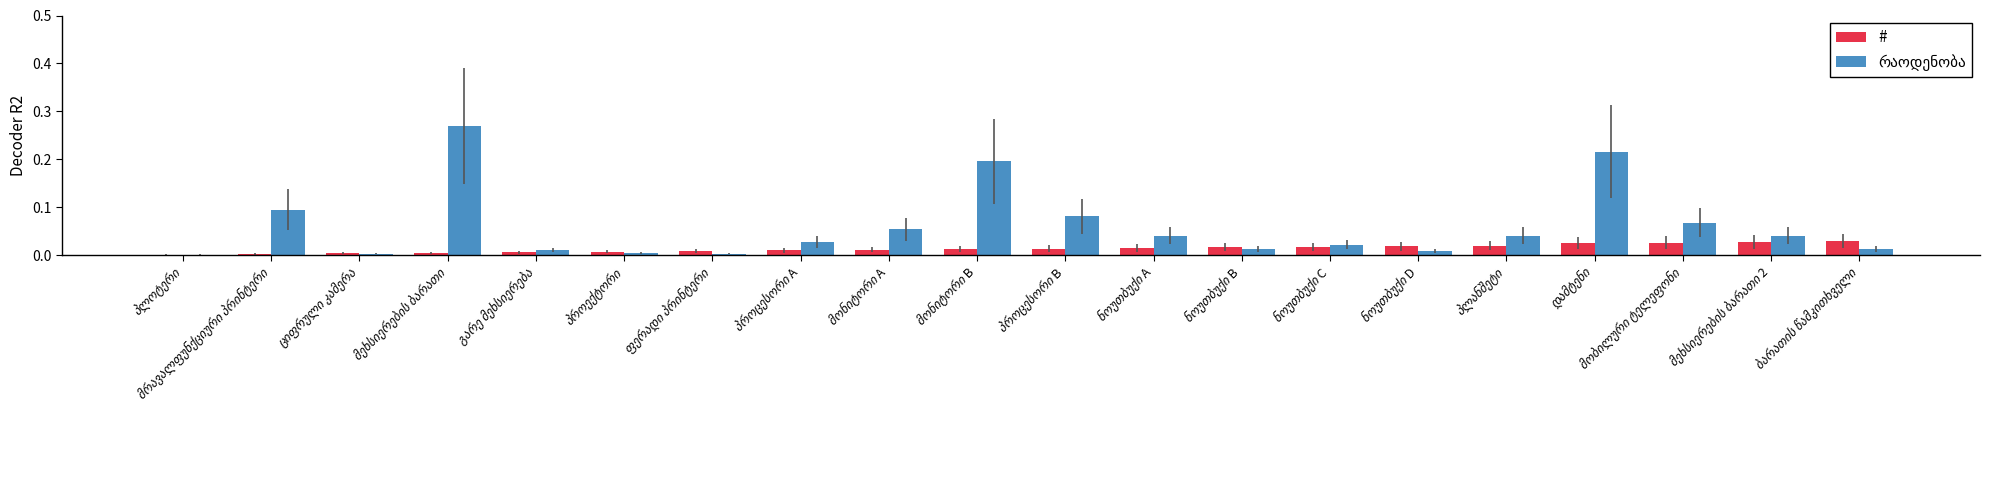

The # series shows 0.0 at მობილური ტელეფონი. True or false?

False